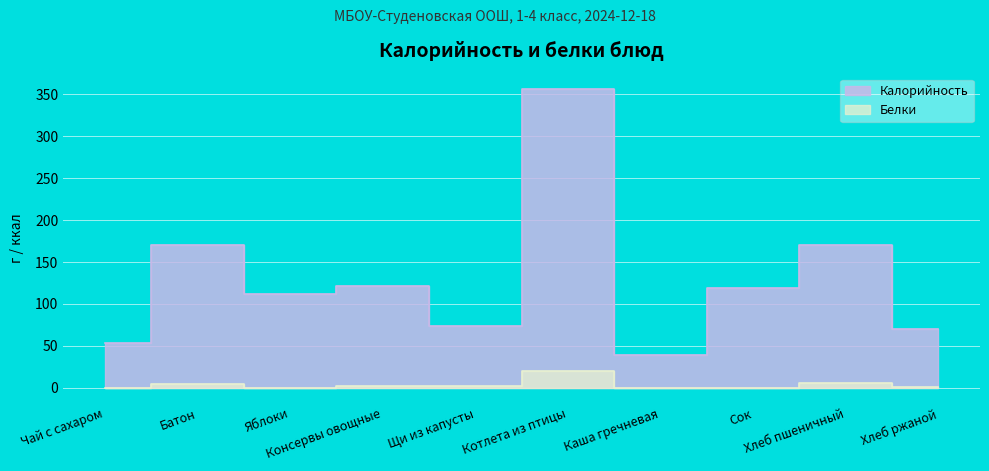

The Калорийность series shows 37.8 at Сок. True or false?

False